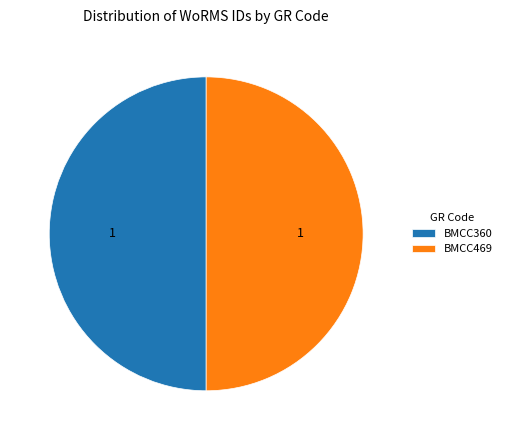

Is it true that BMCC360 is 50% of the pie?

True